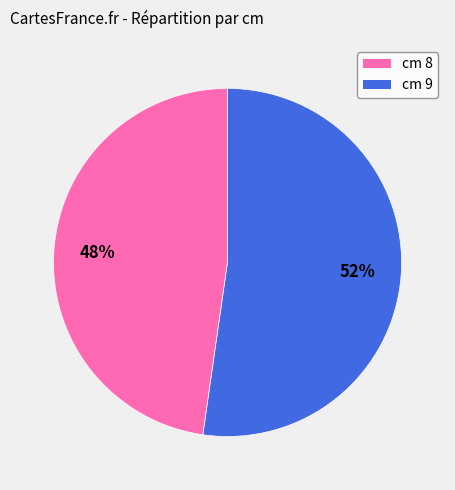

Is there a majority slice in this chart?

Yes